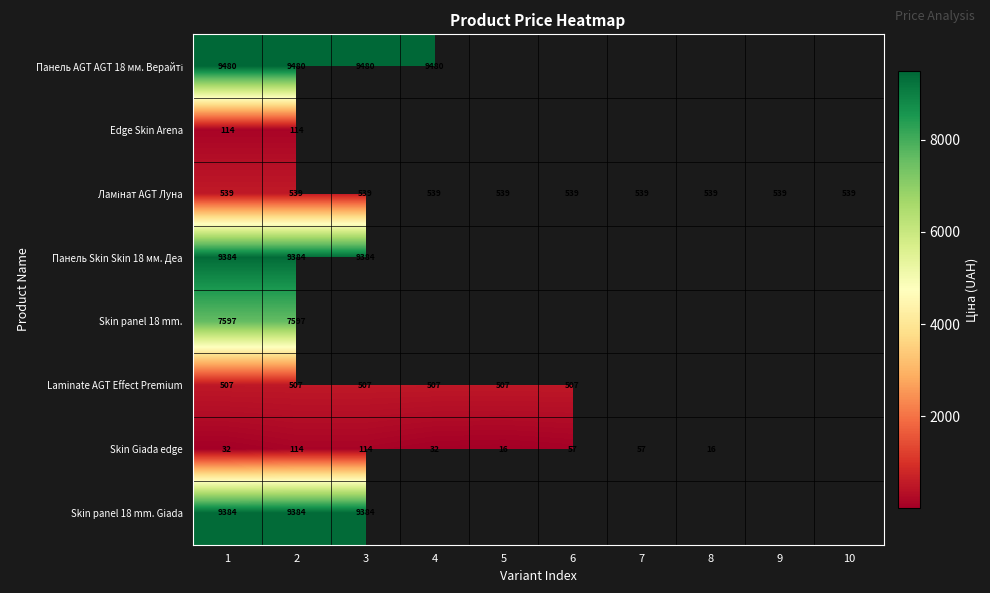

At which label does Skin Giada edge first exceed 57?

2